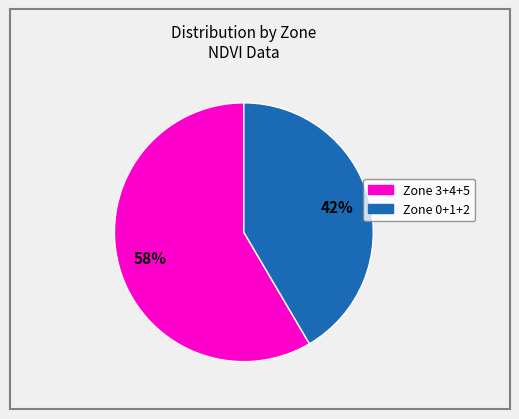

Is there a majority slice in this chart?

Yes